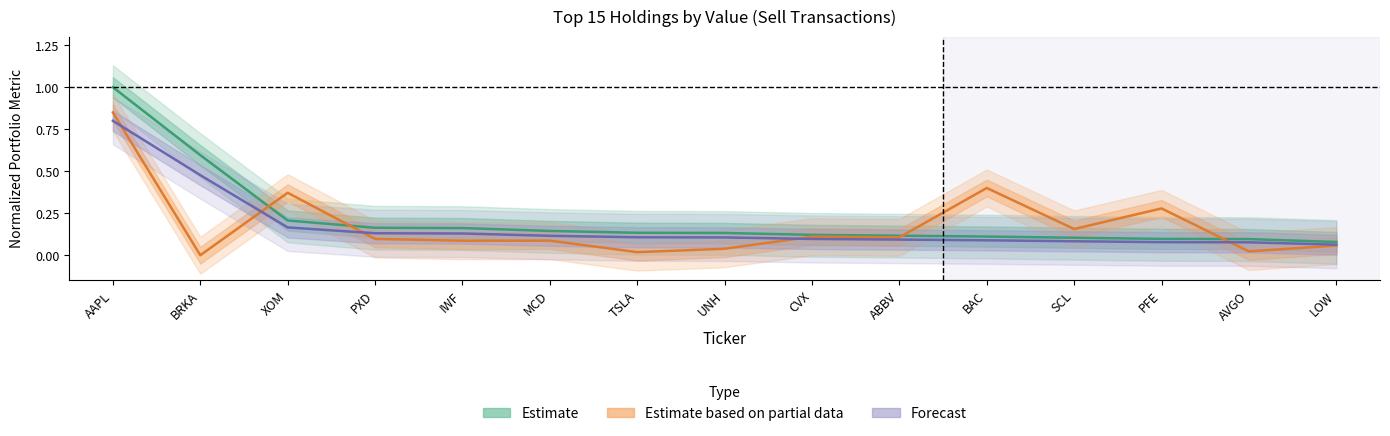

True or false: Weighting and Value cross at least once.

False